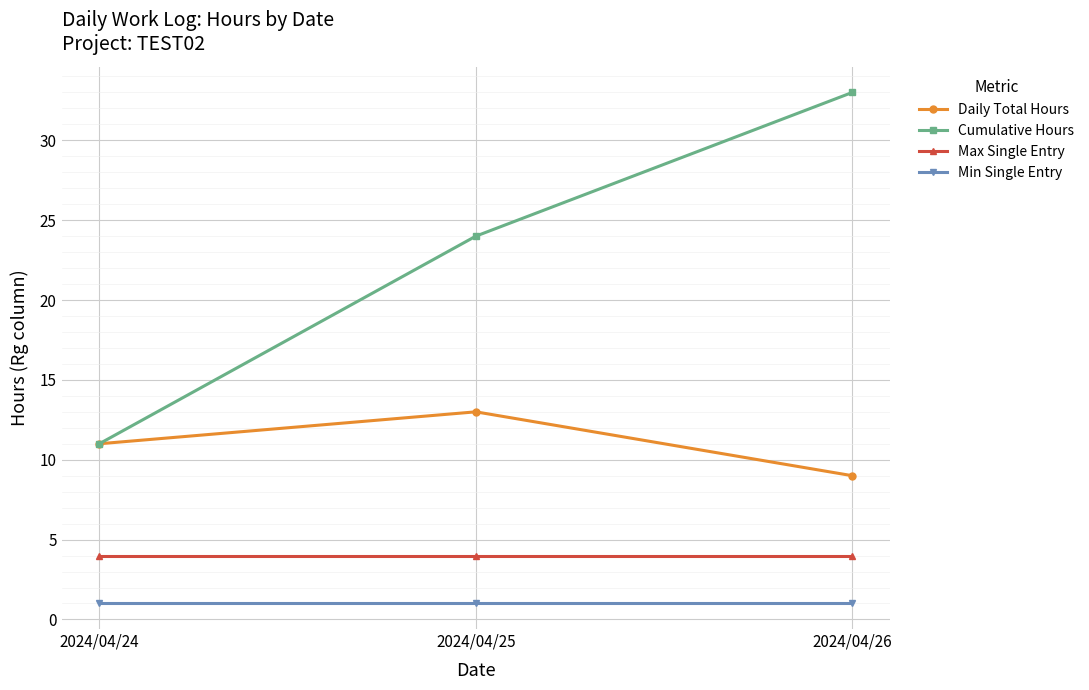

Which series has the largest range (max minus min)?

Cumulative Hours